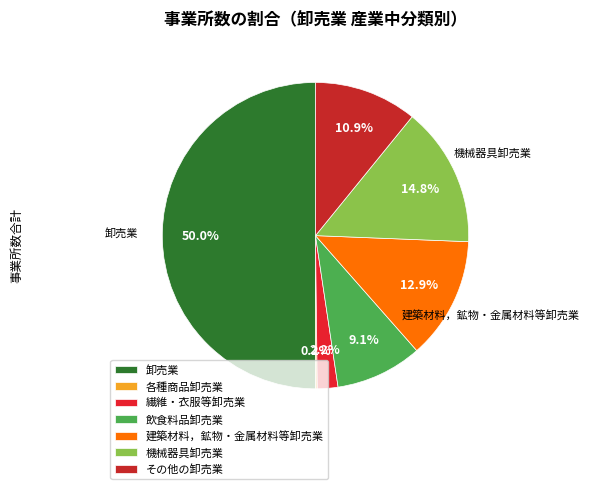

The 飲食料品卸売業 slice represents 9% of the pie. True or false?

True